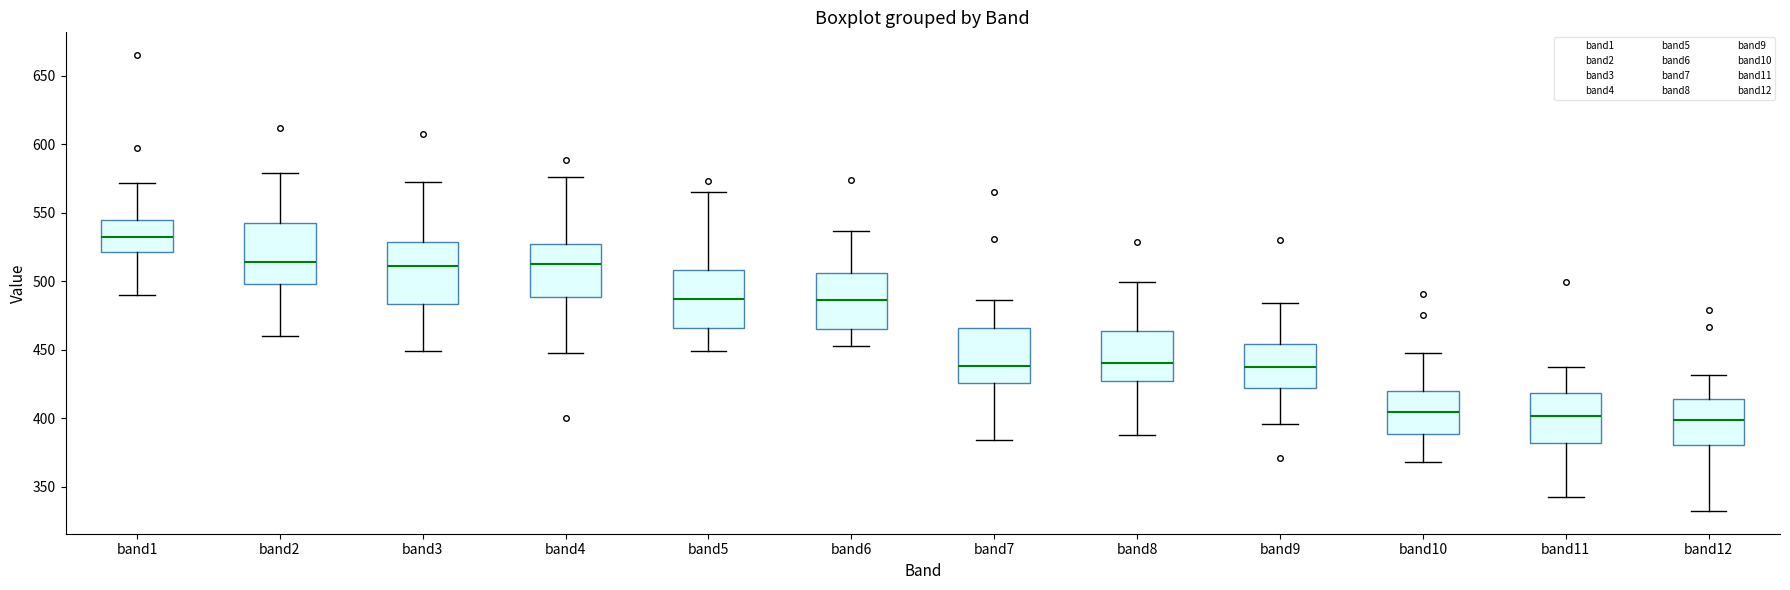

Reading left to right, transcribe this box plot: for each box, give where its median line is, the range the box spans, and where its two whiskers end, as read against the y-axis. The values are not printed on the chart, so give them approximately, as read against the axis.

band1: median 535, box 520 to 545, whiskers 490 to 570
band2: median 515, box 500 to 540, whiskers 460 to 580
band3: median 510, box 485 to 530, whiskers 450 to 575
band4: median 510, box 490 to 525, whiskers 450 to 575
band5: median 485, box 465 to 510, whiskers 450 to 565
band6: median 485, box 465 to 505, whiskers 455 to 535
band7: median 440, box 425 to 465, whiskers 385 to 485
band8: median 440, box 425 to 465, whiskers 390 to 500
band9: median 435, box 420 to 455, whiskers 395 to 485
band10: median 405, box 390 to 420, whiskers 370 to 450
band11: median 400, box 380 to 420, whiskers 340 to 435
band12: median 400, box 380 to 415, whiskers 330 to 430